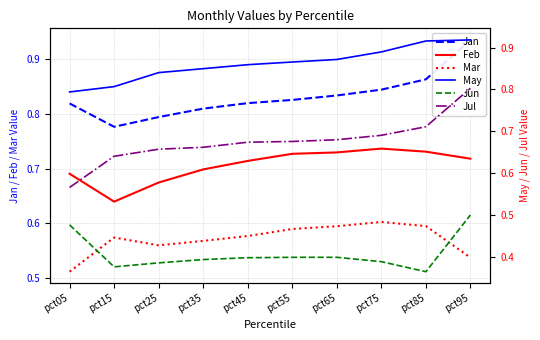

Reading left to right, what are all the values shown in this chart?

Jan: 0.8	0.8	0.8	0.8	0.8	0.8	0.8	0.8	0.9	0.9
Feb: 0.7	0.6	0.7	0.7	0.7	0.7	0.7	0.7	0.7	0.7
Mar: 0.5	0.6	0.6	0.6	0.6	0.6	0.6	0.6	0.6	0.5
May: 0.8	0.8	0.8	0.8	0.9	0.9	0.9	0.9	0.9	0.9
Jun: 0.5	0.4	0.4	0.4	0.4	0.4	0.4	0.4	0.4	0.5
Jul: 0.6	0.6	0.7	0.7	0.7	0.7	0.7	0.7	0.7	0.8